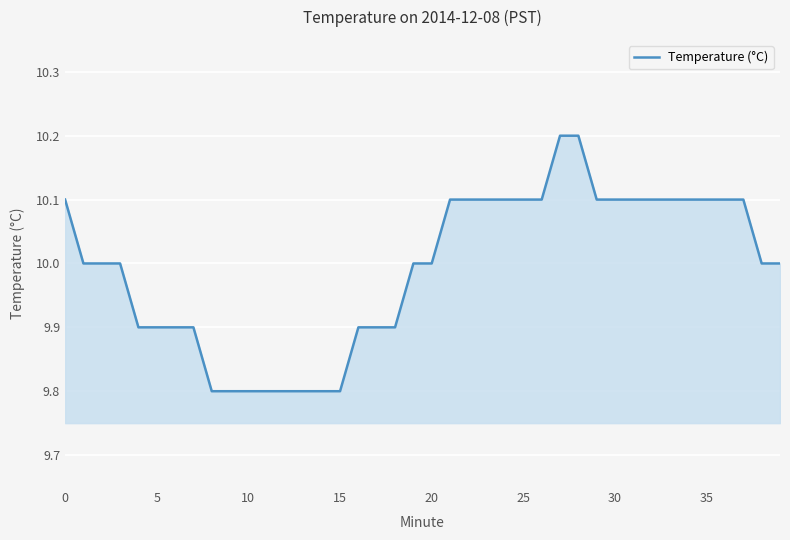

What is the minimum value shown in the chart?

9.8